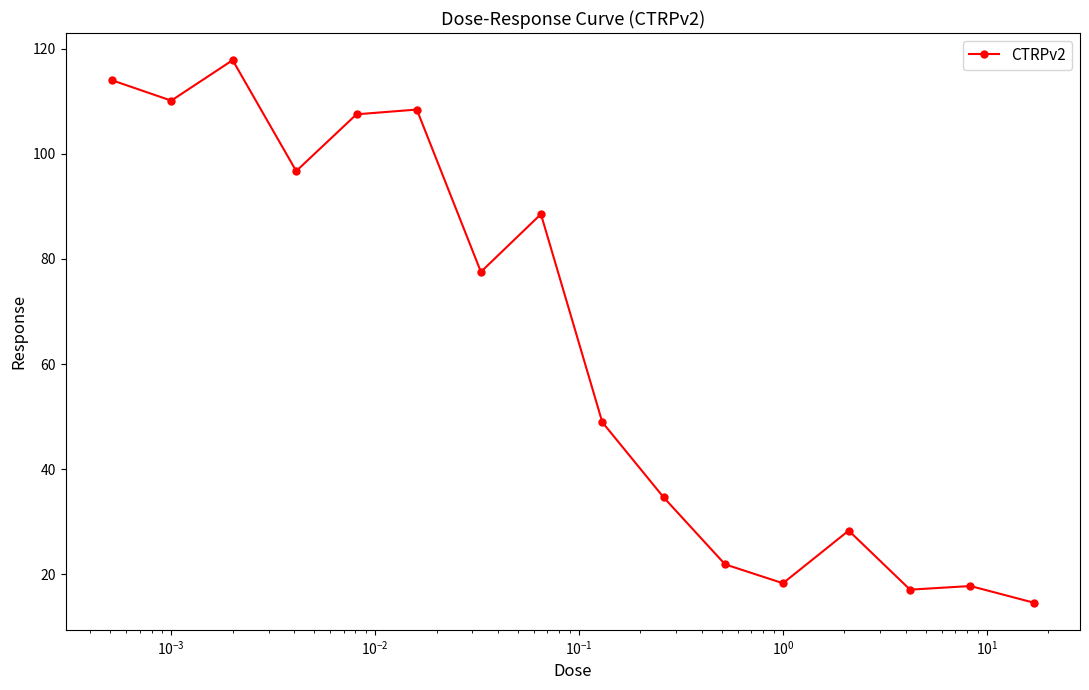

What is the minimum value shown in the chart?

14.6